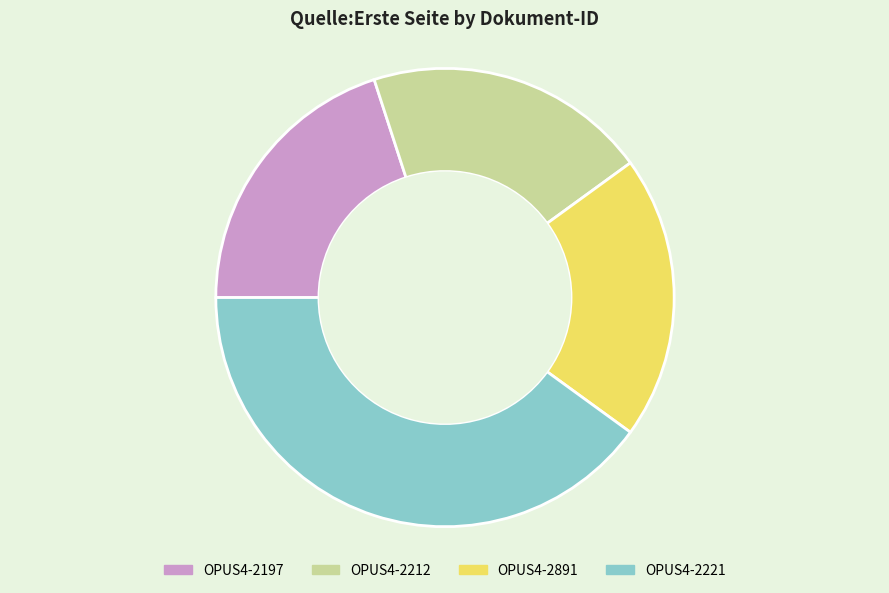

Count the number of slices in the pie.

4